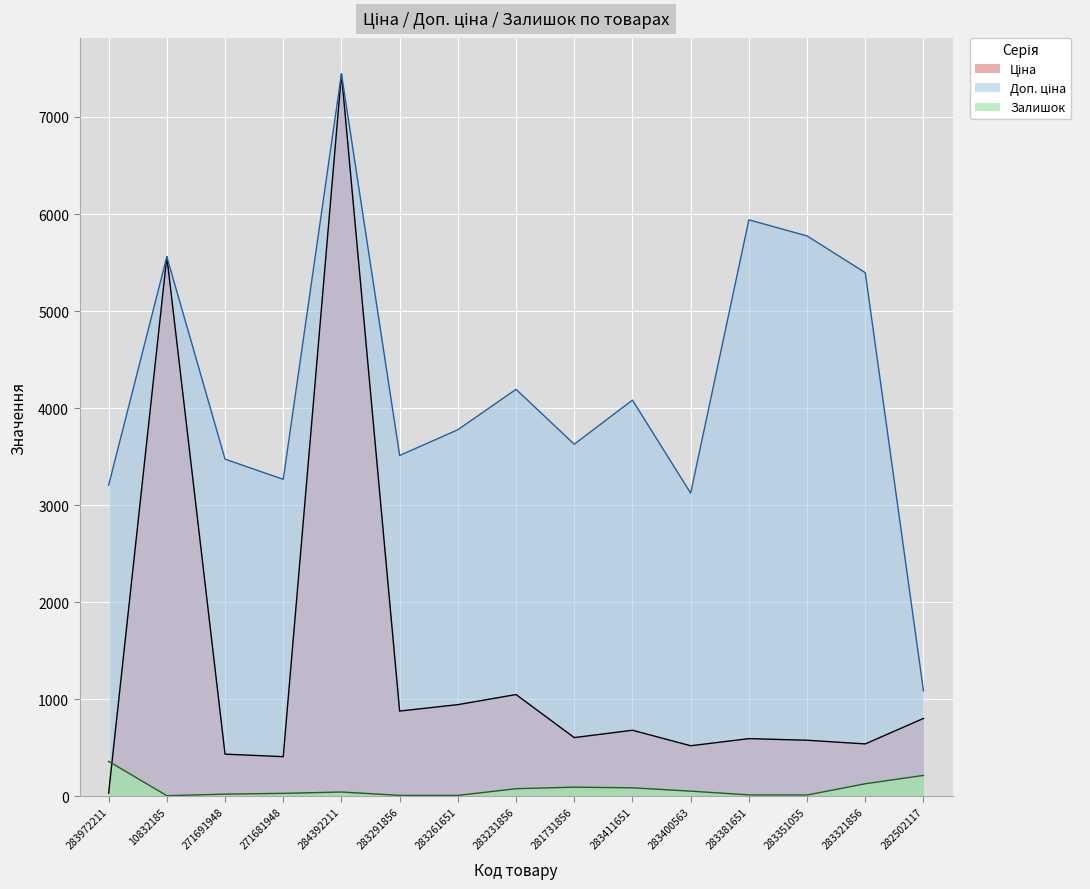

Which series has the largest total across all categories?

Доп. ціна